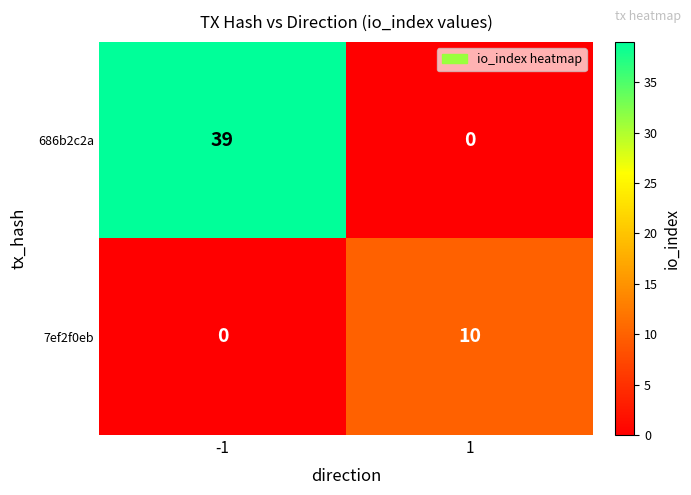

What is the greatest value displayed?

39